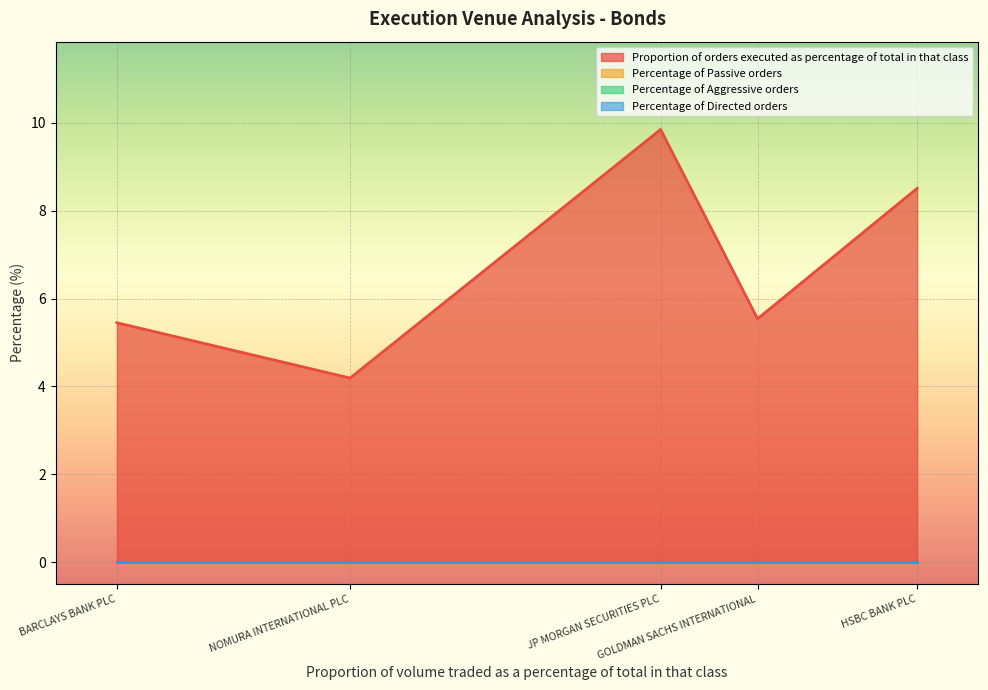

True or false: Proportion of orders executed as percentage of total in that class and Percentage of Directed orders cross at least once.

False